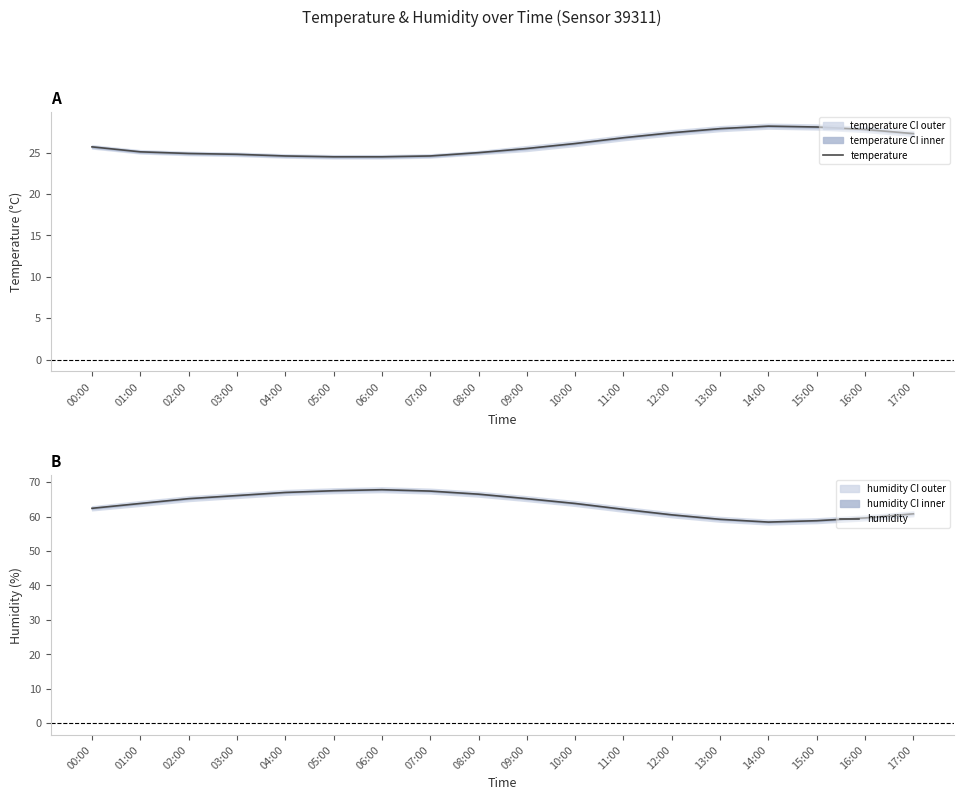

What is the difference between the second highest and minimum values in the temperature series?

3.6